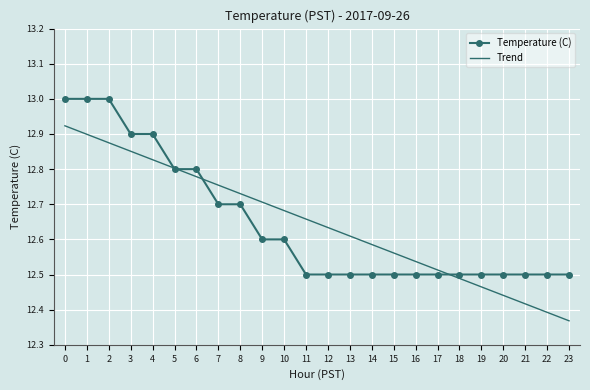

Which series changed the most between 2 and 7?

Temperature (C)